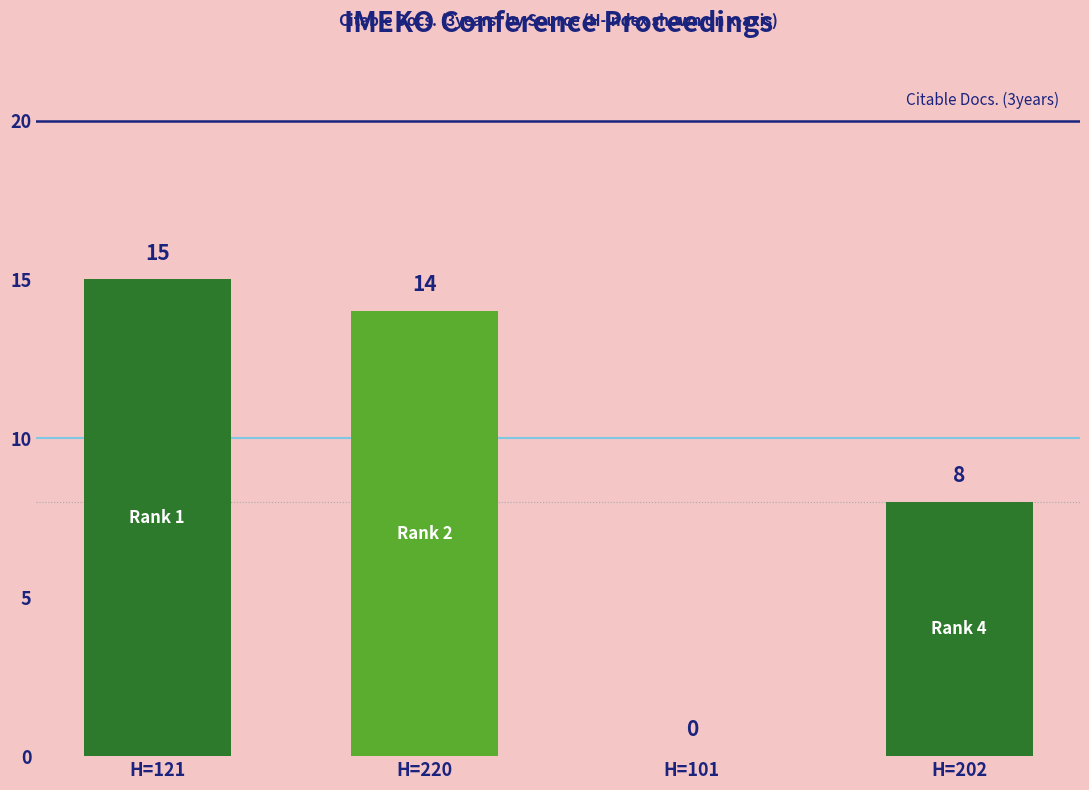

What is the sum of the Citable Docs. (3years) values at Rank 1 (H=121) and Rank 3 (H=101)?

15